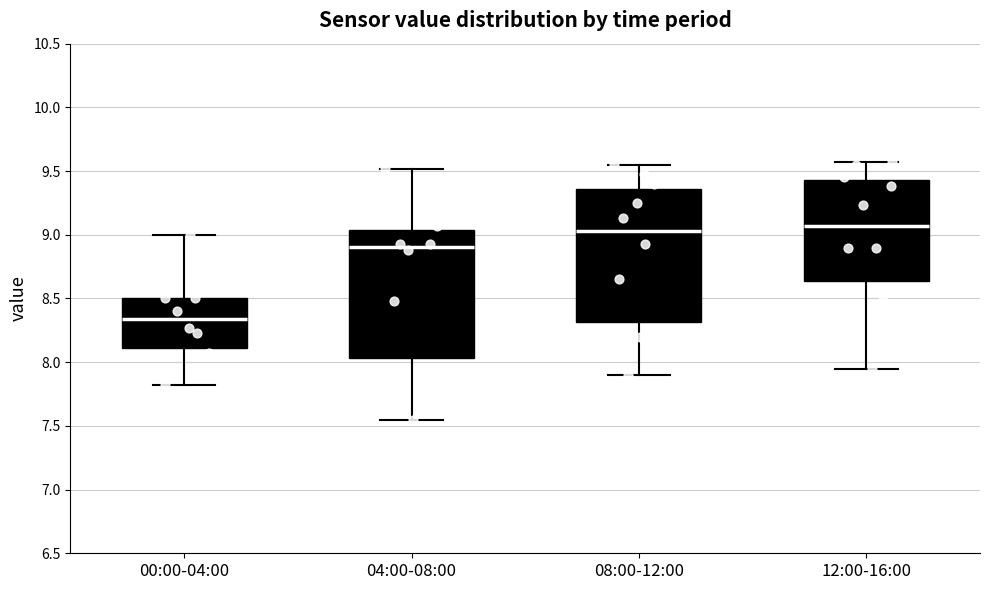

Reading left to right, read every box against the y-axis: the position of its median line, the range the box covers, and the ends of its whiskers. The values are not printed on the chart, so give them approximately, as read against the axis.

00:00-04:00: median 8.35, box 8.10 to 8.50, whiskers 7.80 to 9.00
04:00-08:00: median 8.90, box 8.05 to 9.05, whiskers 7.55 to 9.50
08:00-12:00: median 9.05, box 8.30 to 9.35, whiskers 7.90 to 9.55
12:00-16:00: median 9.05, box 8.65 to 9.45, whiskers 7.95 to 9.55